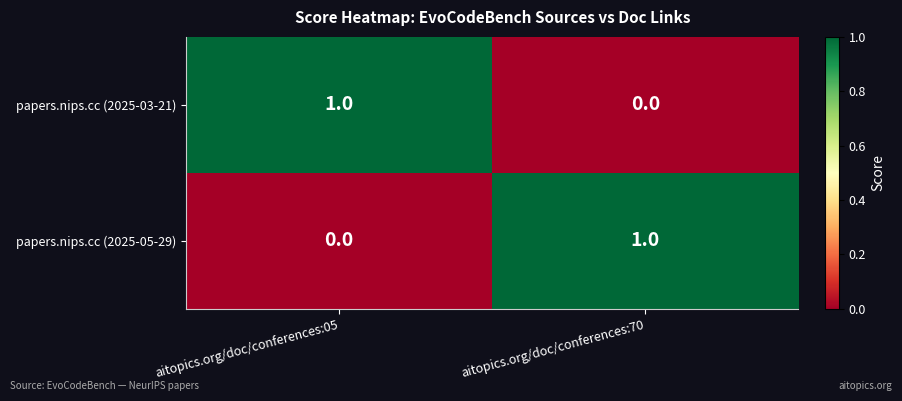

List the labels in order of papers.nips.cc (2025-05-29) value, smallest first.

aitopics.org/doc/conferences:05, aitopics.org/doc/conferences:70